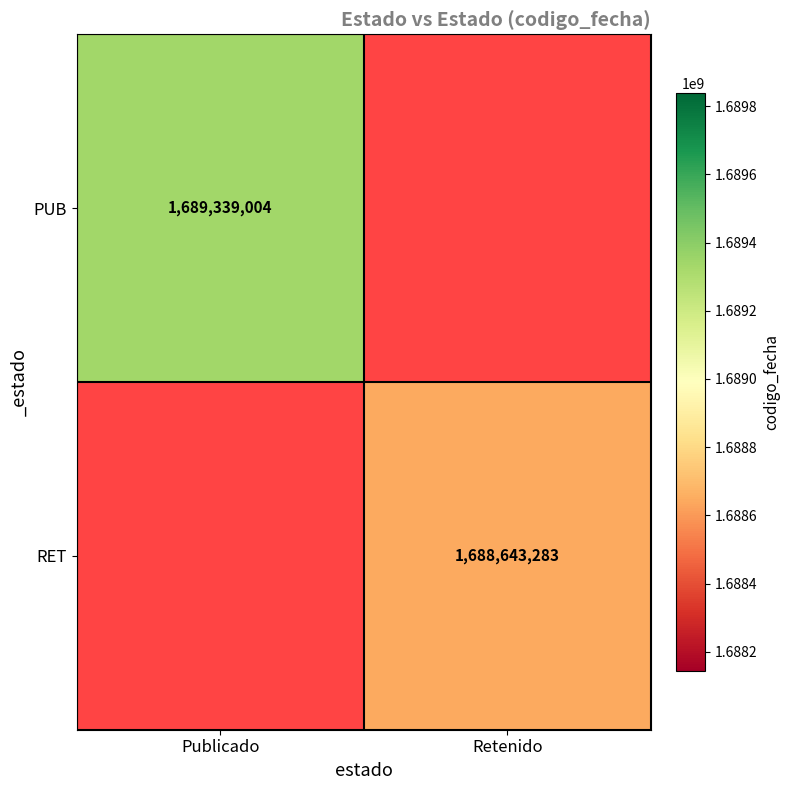

The value of RET at Retenido is 2773334338. True or false?

False